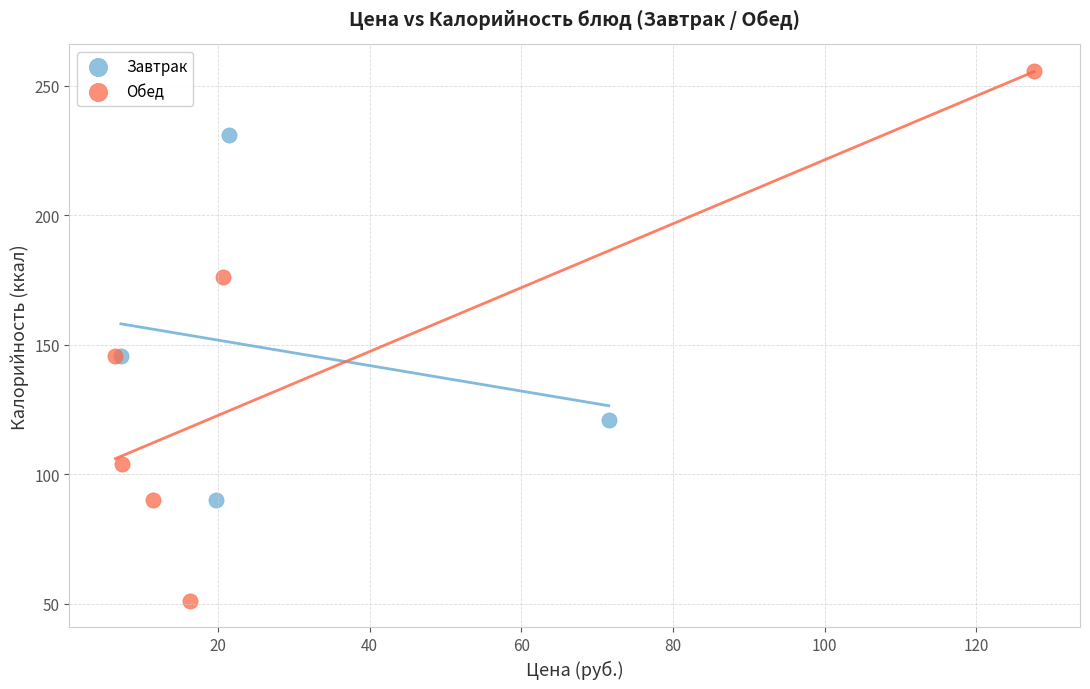

Which series contains the highest Y value?

Обед